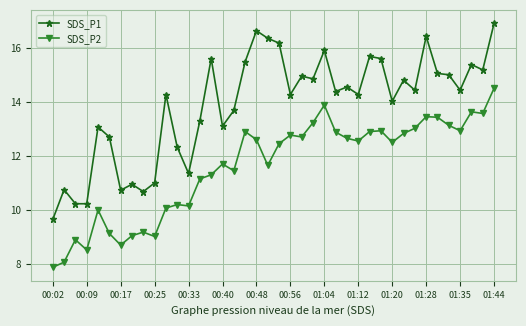

What is the sum of all SDS_P2 values?

463.6